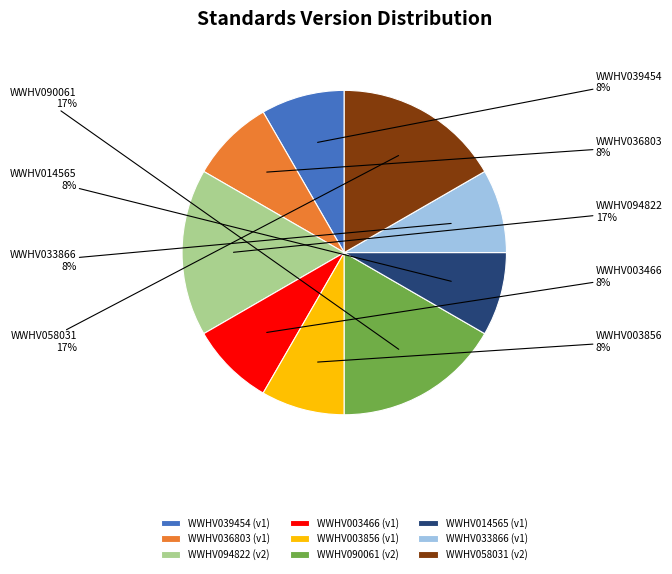

Combined, do WWHV036803 (v1) and WWHV058031 (v2) account for over 50%?

No